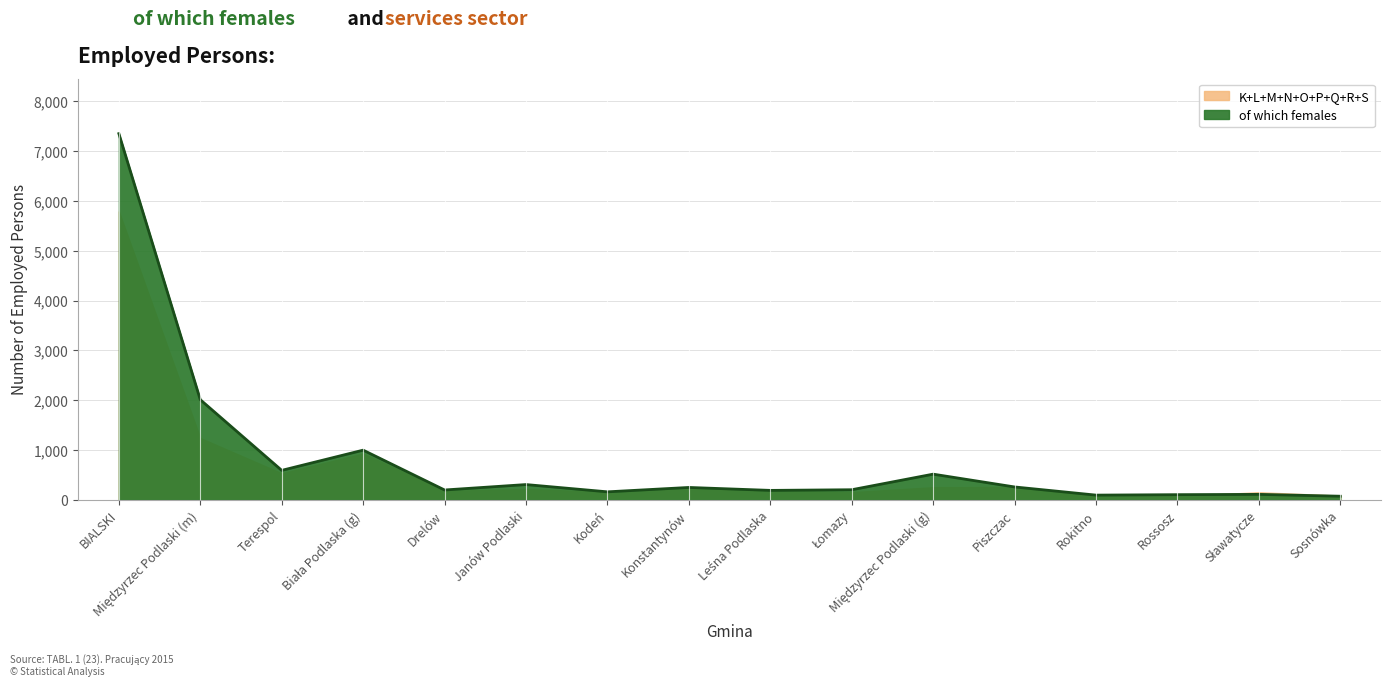

How many lines are shown in the chart?

1